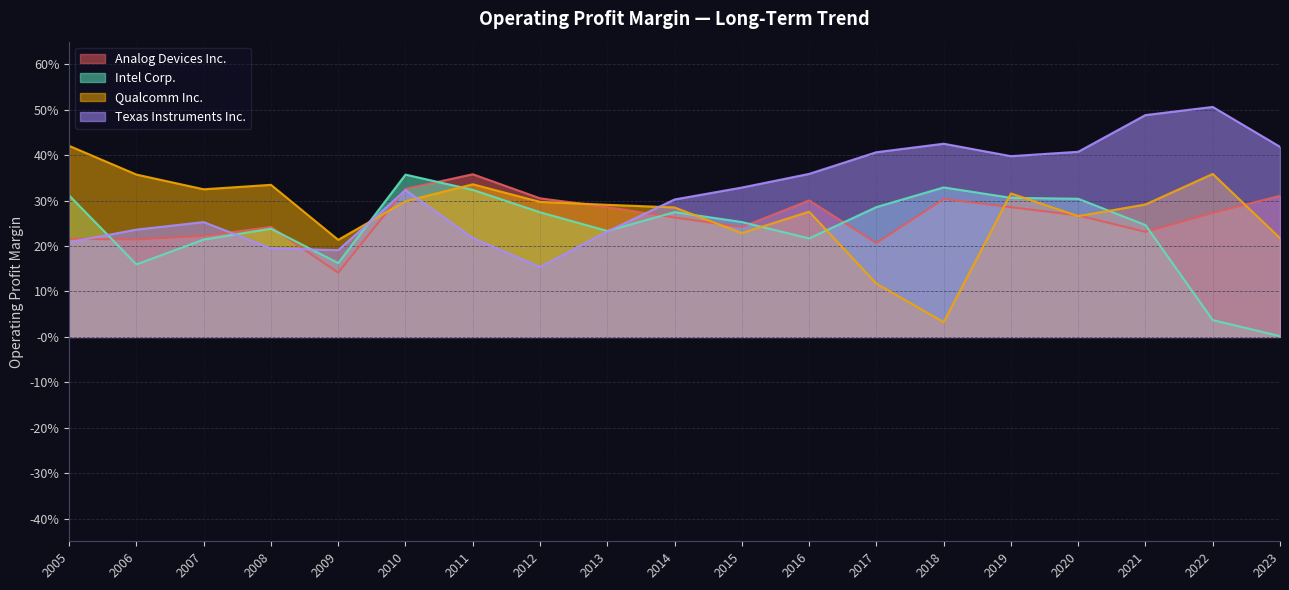

What are all the series names shown in the legend?

Analog Devices Inc., Intel Corp., Qualcomm Inc., Texas Instruments Inc.